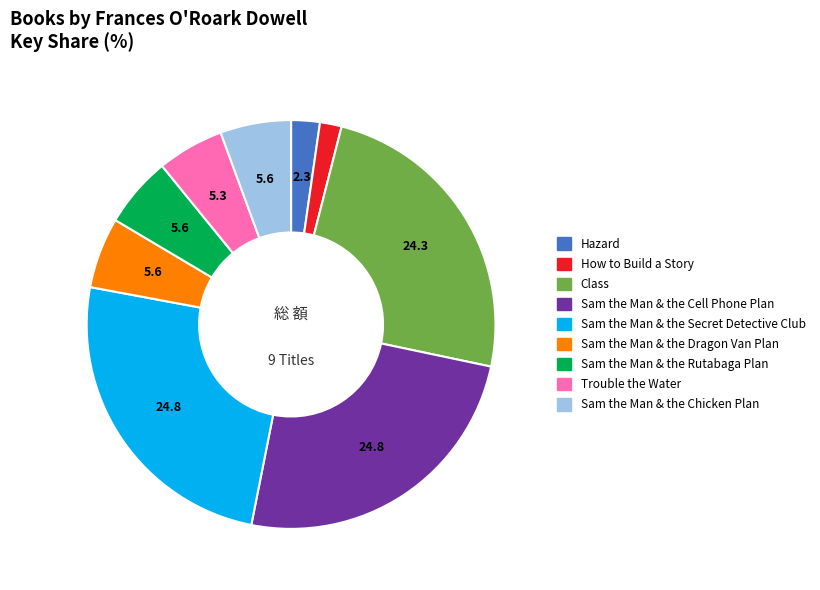

Approximately how many times larger is the value at Hazard compared to How to Build a Story?

1.3